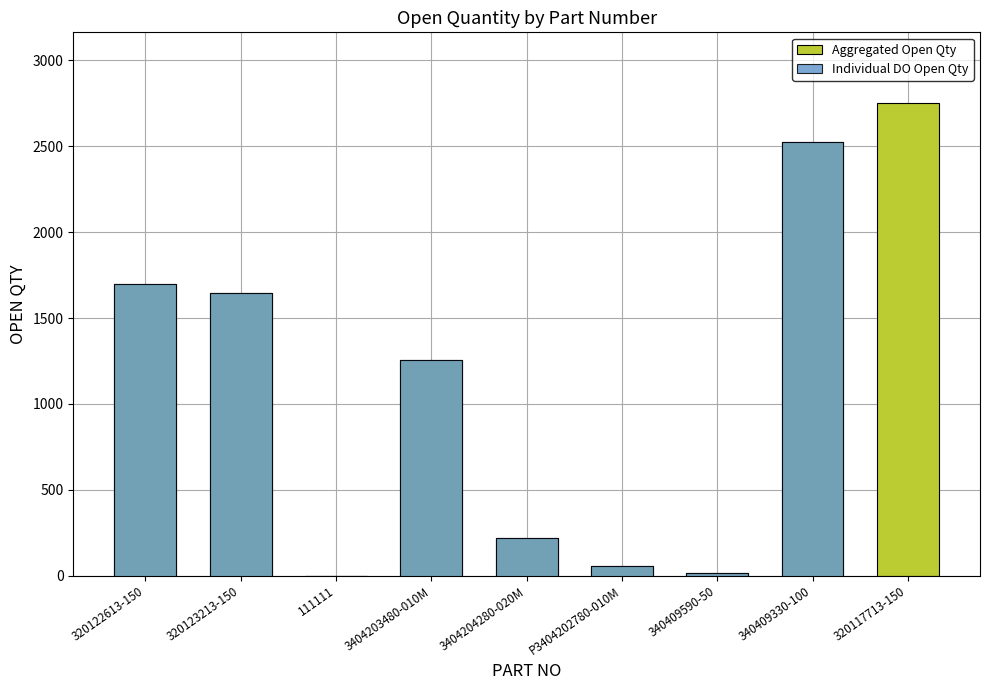

Which category has the highest value in the Individual DO Open Qty series?

340409330-100